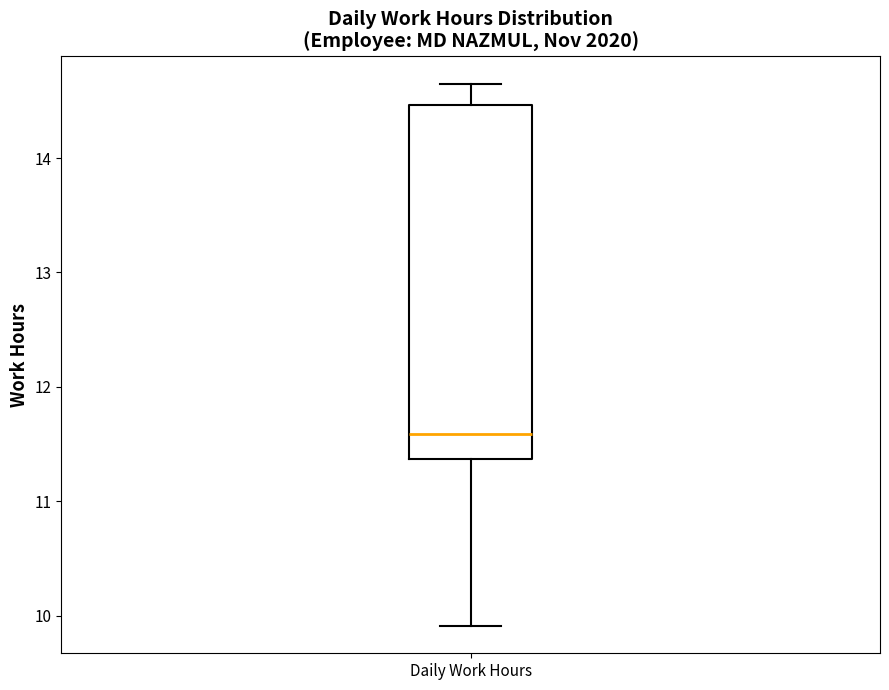

Read this box plot against the y-axis: the position of the median line, the range covered by the box, and the ends of both whiskers. The values are not printed on the chart, so give them approximately, as read against the axis.

median 11.6, box 11.4 to 14.5, whiskers 9.9 to 14.7